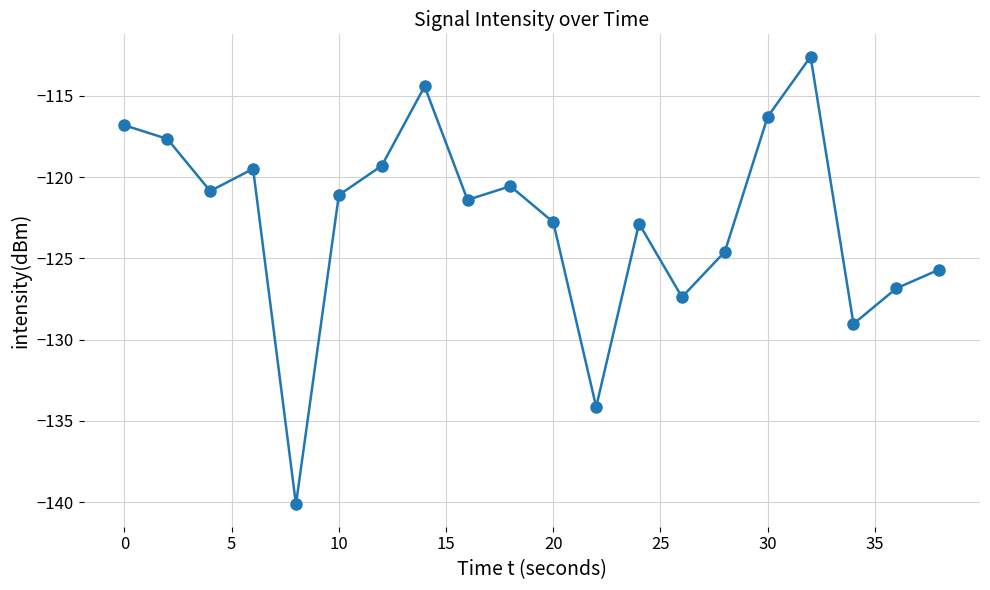

What is the smallest value displayed?

-140.1